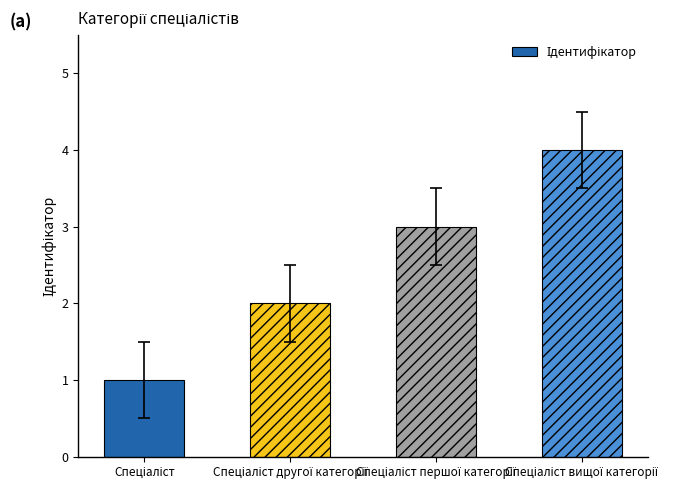

What is the greatest value displayed?

4